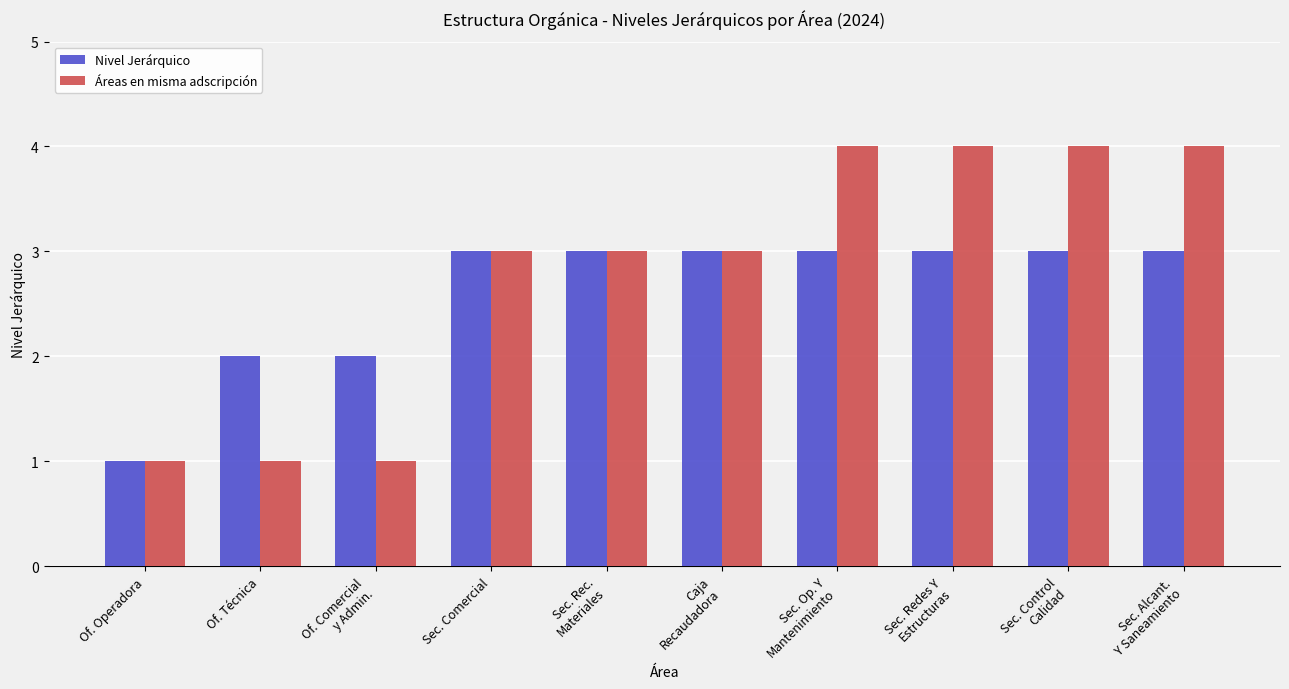

What is the difference between the Áreas en misma adscripción values at Sec. Op. Y
Mantenimiento and Of. Comercial
y Admin.?

3